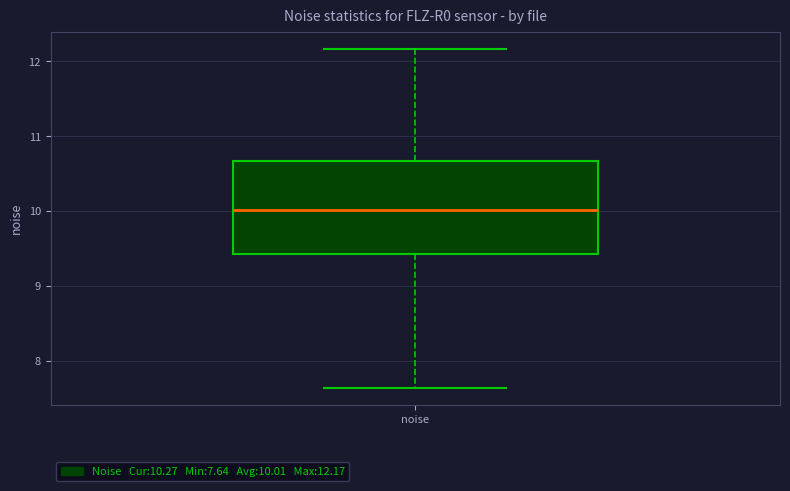

Transcribe this box plot: give where the median line is, the range the box spans, and where the two whiskers end, as read against the y-axis. The values are not printed on the chart, so give them approximately, as read against the axis.

median 10.0, box 9.4 to 10.7, whiskers 7.6 to 12.2